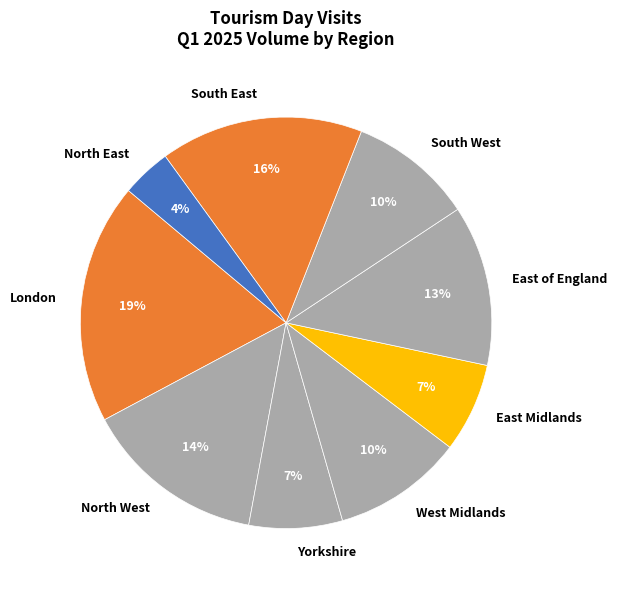

True or false: East Midlands accounts for 13% of the total.

False